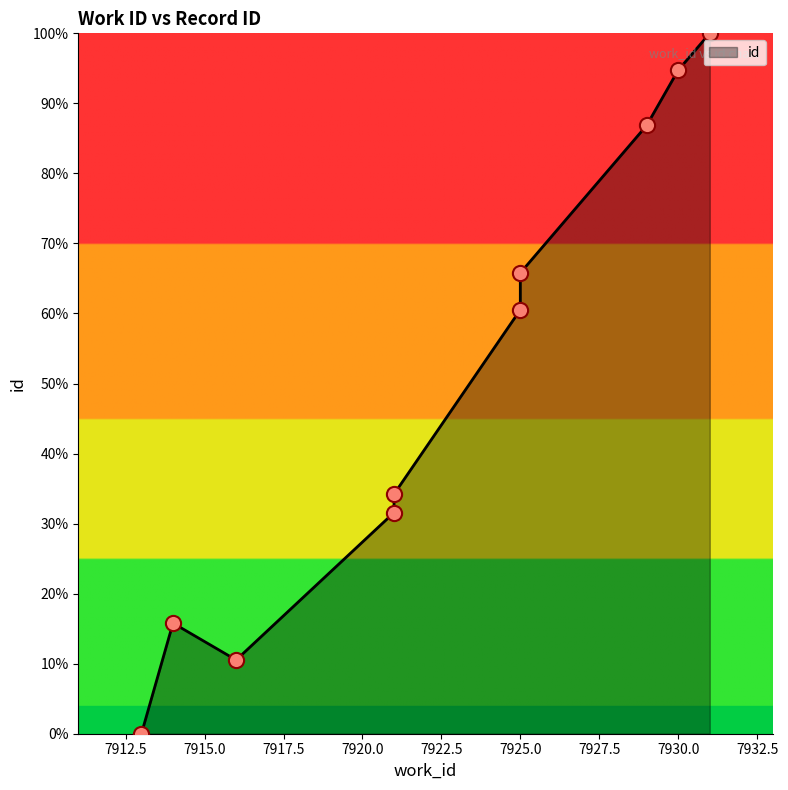

Which has a higher value, 7925 or 7921?

7925